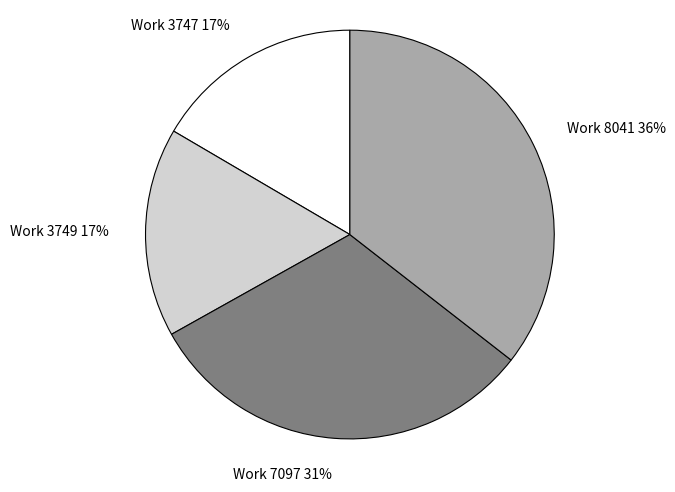

Combined, do Work 8041 36% and Work 3747 17% account for over 50%?

Yes